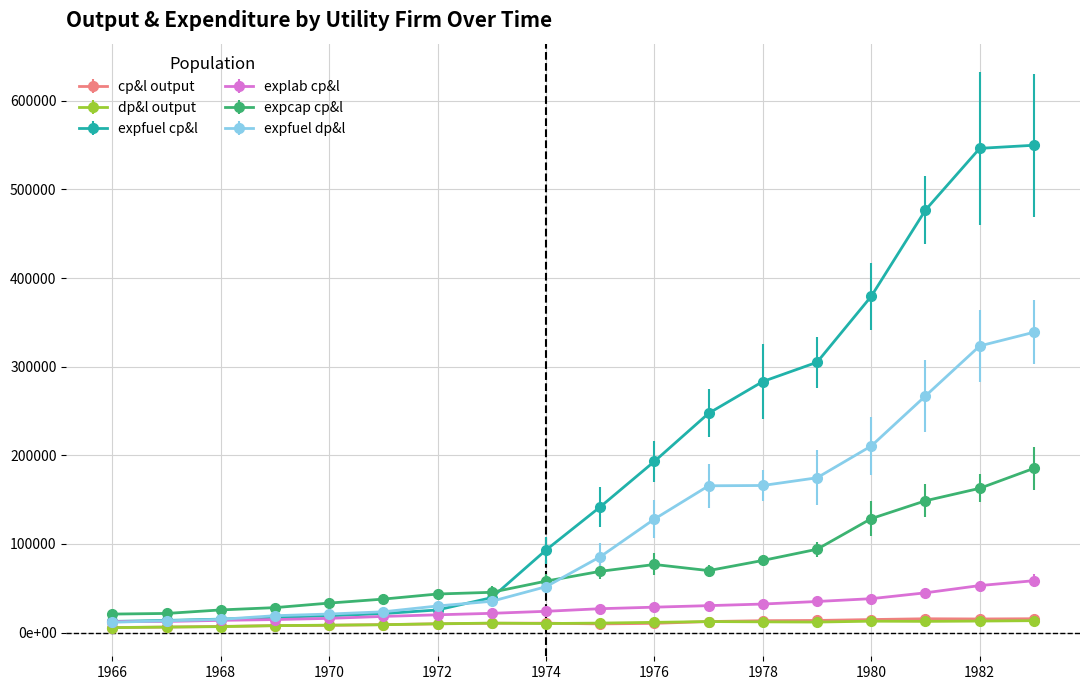

What are all the series names shown in the legend?

cp&l output, dp&l output, expfuel cp&l, explab cp&l, expcap cp&l, expfuel dp&l